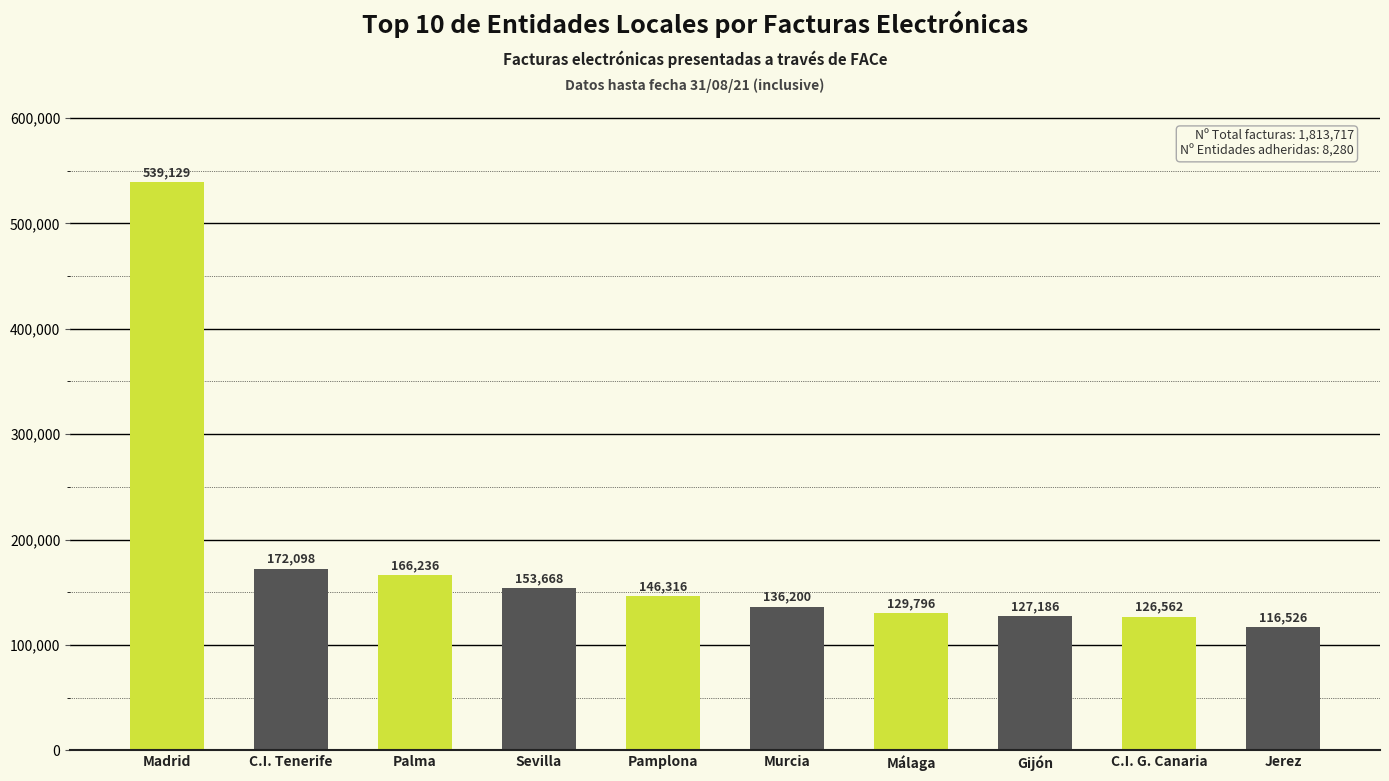

How many data points does each series have?

10